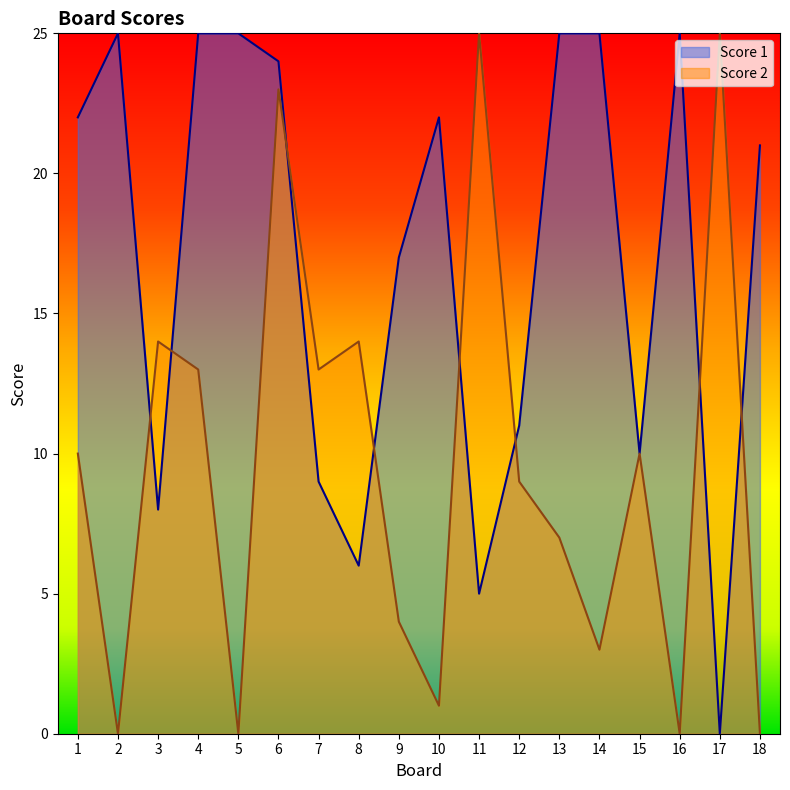

Reading left to right, what are all the values shown in this chart?

Score 1: 1=22	2=25	3=8	4=25	5=25	6=24	7=9	8=6	9=17	10=22	11=5	12=11	13=25	14=25	15=10	16=25	17=0	18=21
Score 2: 1=10	2=0	3=14	4=13	5=0	6=23	7=13	8=14	9=4	10=1	11=25	12=9	13=7	14=3	15=10	16=0	17=25	18=0